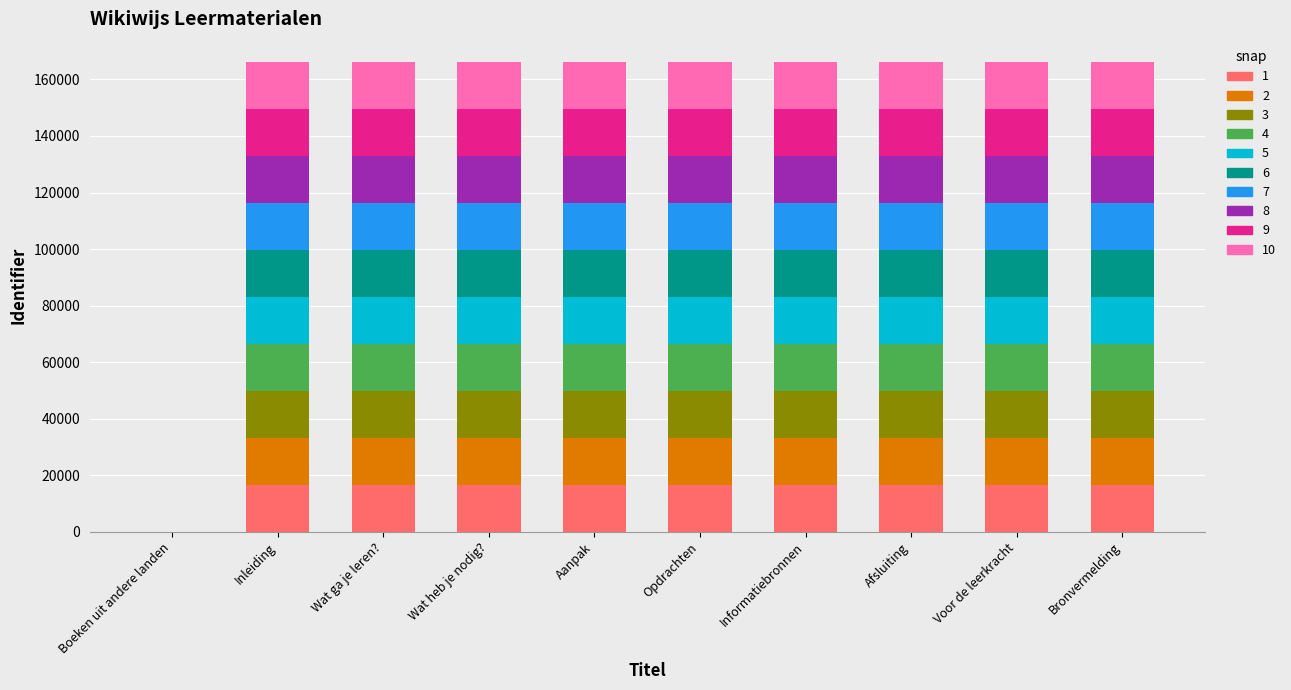

What is the total value across all series at Aanpak?

166015.0